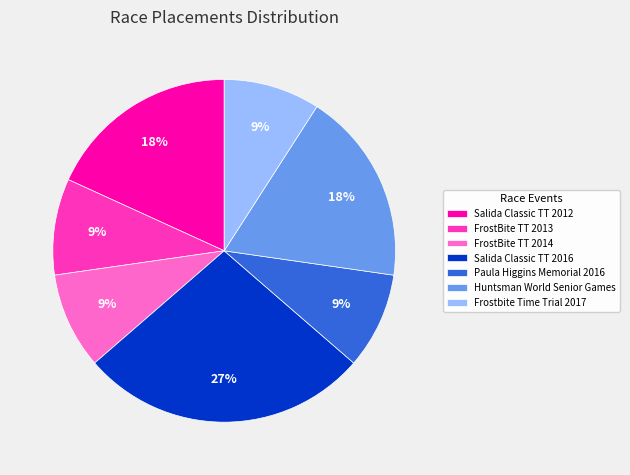

What percentage is the FrostBite TT 2013 slice, to the nearest percent?

9%